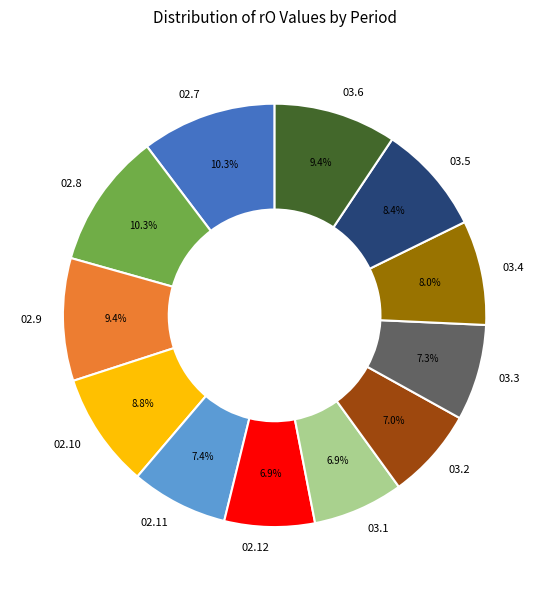

What percentage is the 03.6 slice, to the nearest percent?

9%